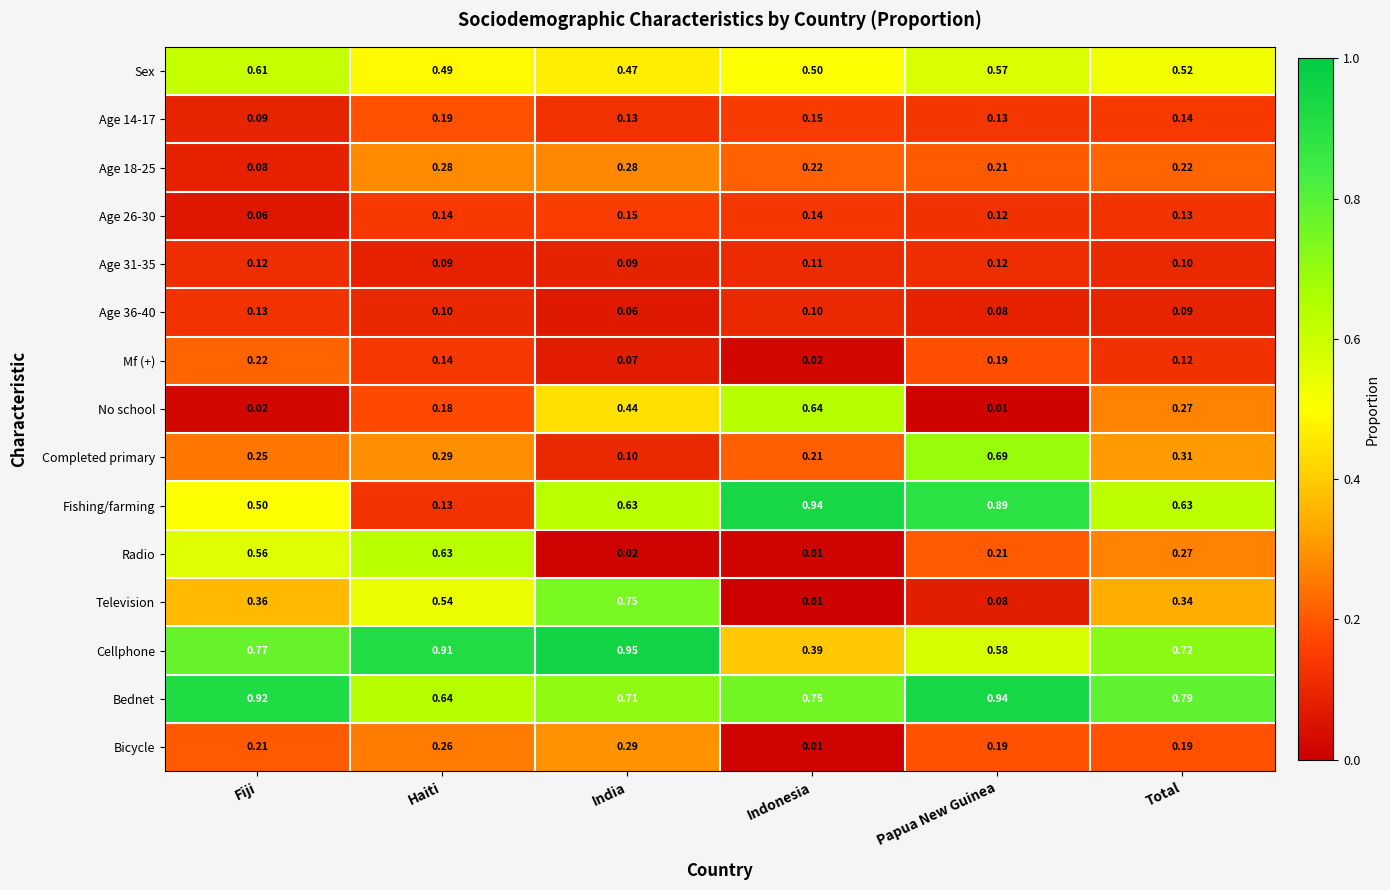

Which series has the widest spread of values?

Fishing/farming